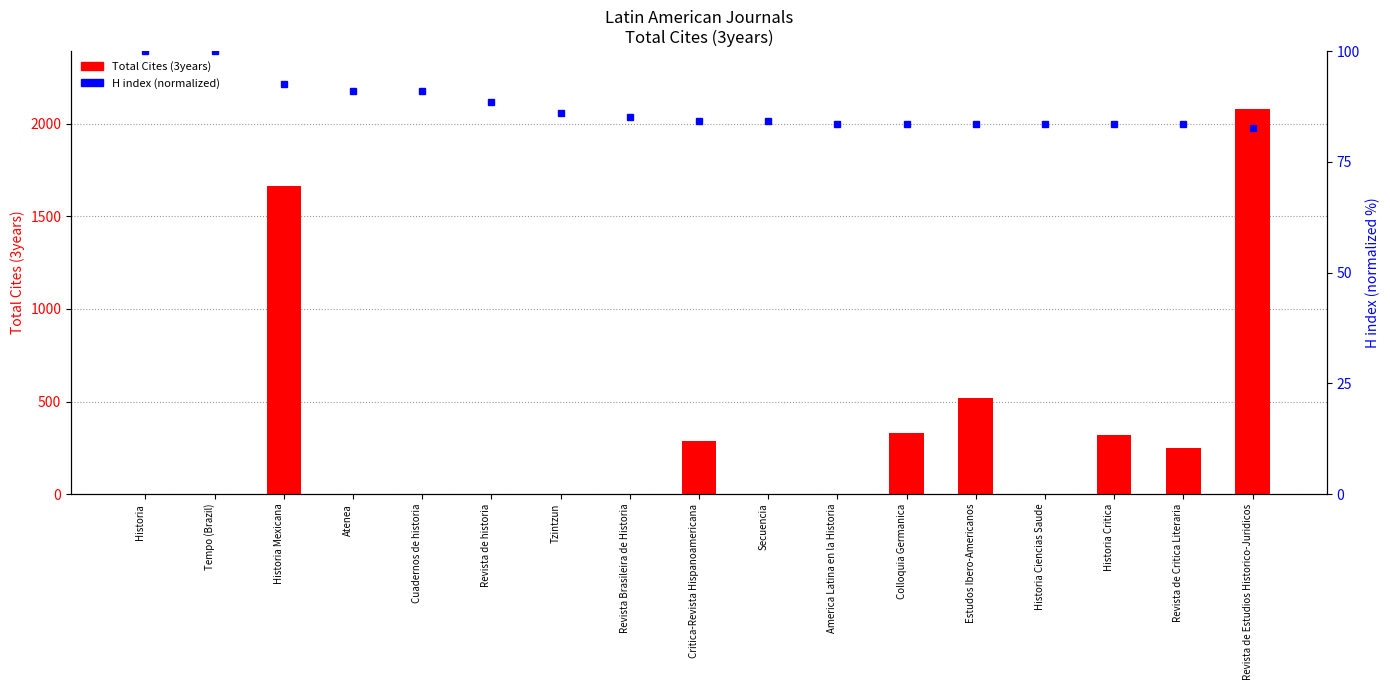

What is the sum of the Total Cites (3years) values at Tzintzun and Revista de Estudios Historico-Juridicos?

2081.0